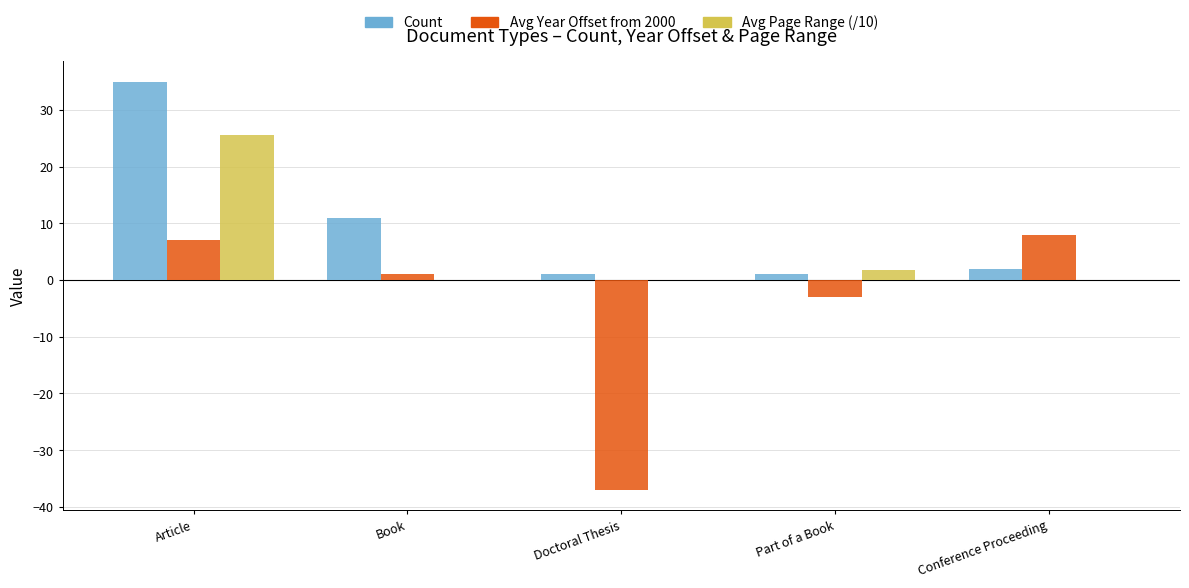

Which series has the largest total across all categories?

Count